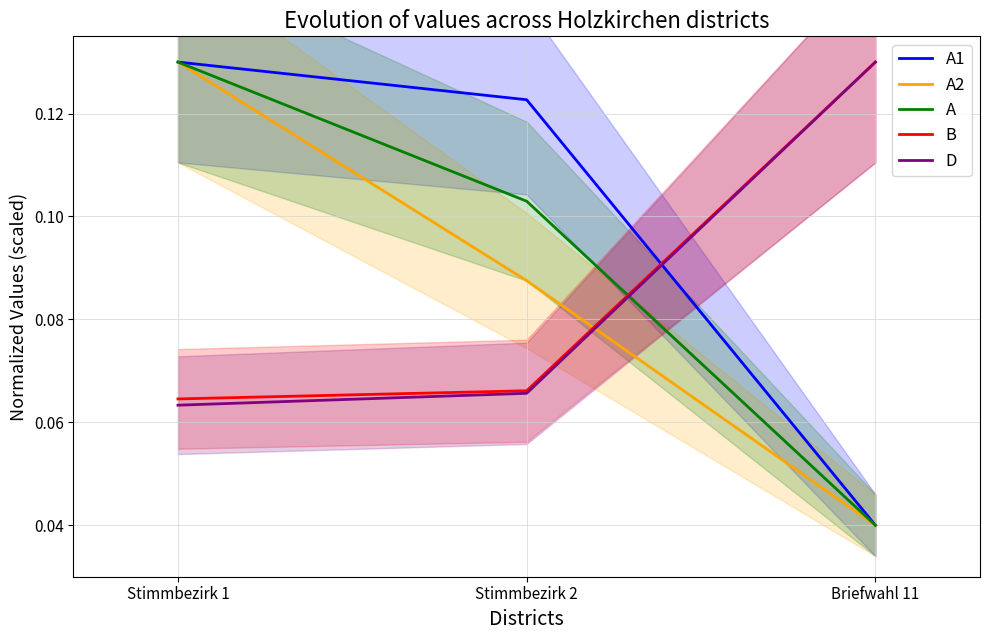

Is the value of A2 at Briefwahl 11 greater than the value of A at Stimmbezirk 2?

No